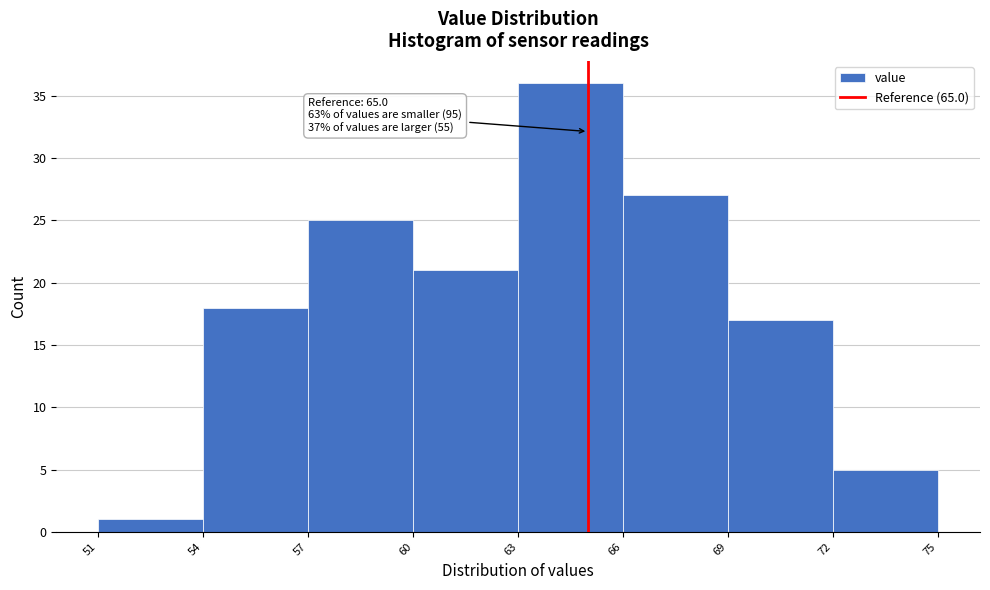

Which range on the x-axis has the tallest bar?

63 to 66